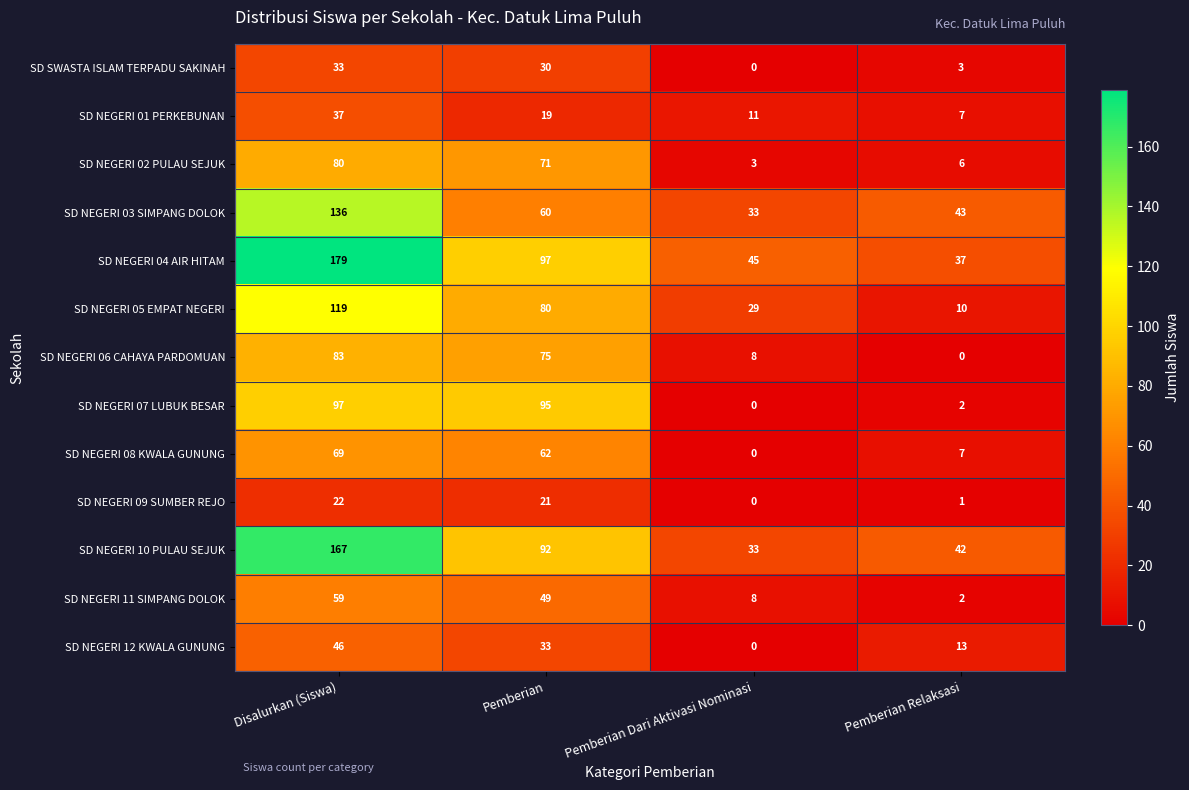

Rank the series by their maximum value, from highest to lowest.

SD NEGERI 04 AIR HITAM, SD NEGERI 10 PULAU SEJUK, SD NEGERI 03 SIMPANG DOLOK, SD NEGERI 05 EMPAT NEGERI, SD NEGERI 07 LUBUK BESAR, SD NEGERI 06 CAHAYA PARDOMUAN, SD NEGERI 02 PULAU SEJUK, SD NEGERI 08 KWALA GUNUNG, SD NEGERI 11 SIMPANG DOLOK, SD NEGERI 12 KWALA GUNUNG, SD NEGERI 01 PERKEBUNAN, SD SWASTA ISLAM TERPADU SAKINAH, SD NEGERI 09 SUMBER REJO